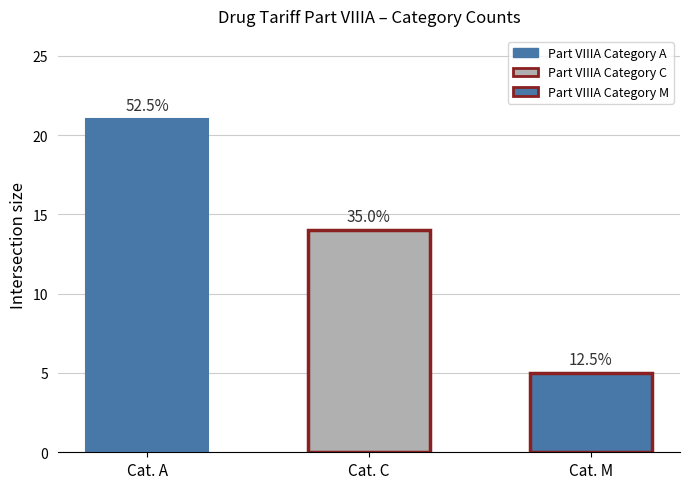

How many values exceed 14?

1